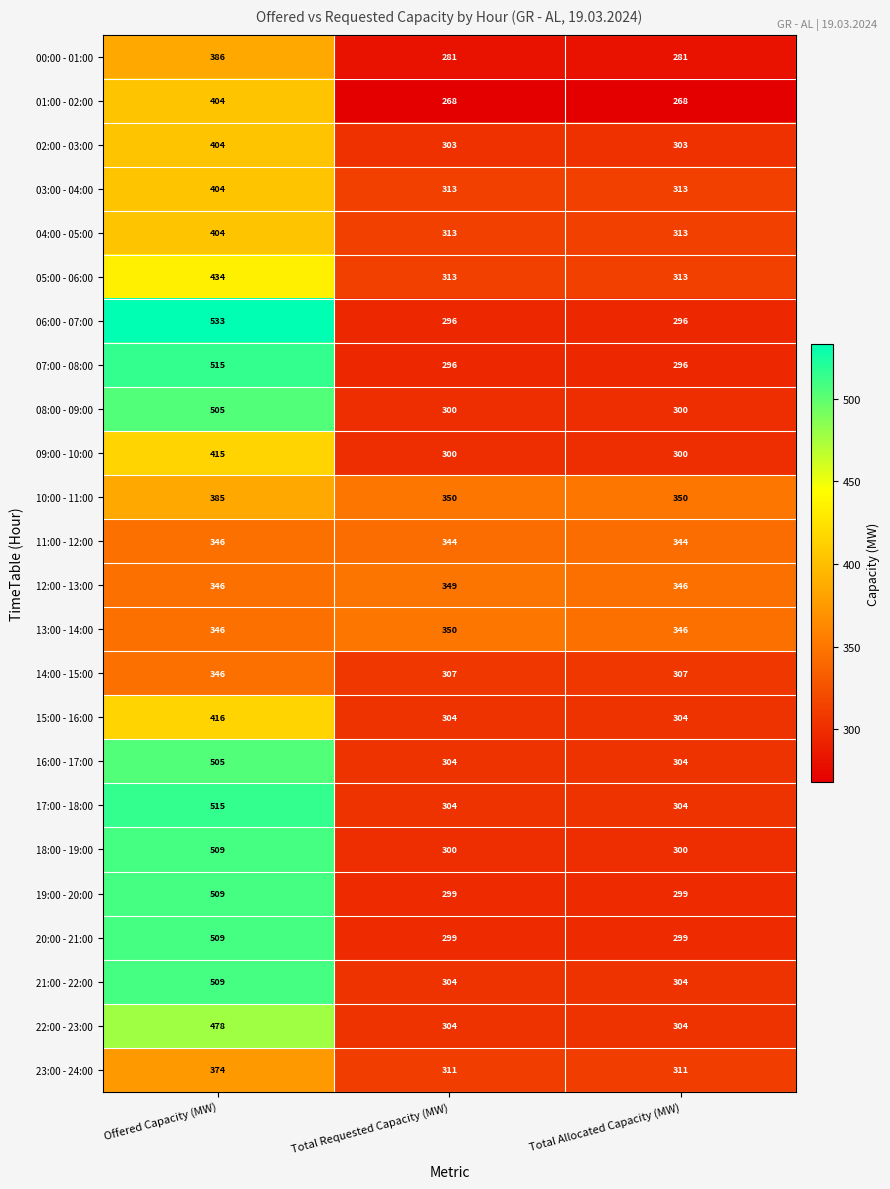

What is the highest value of the 20:00 - 21:00 series?

509